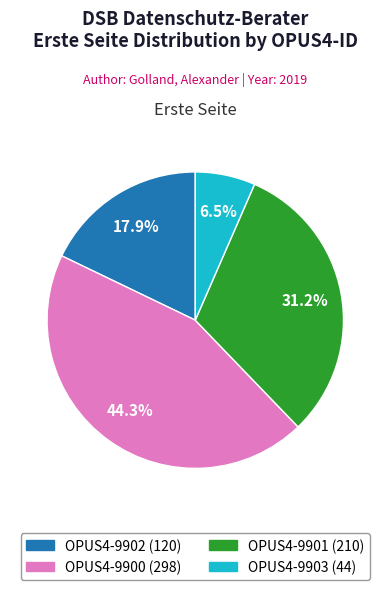

How much of the chart is everything except OPUS4-9901?

68.8%